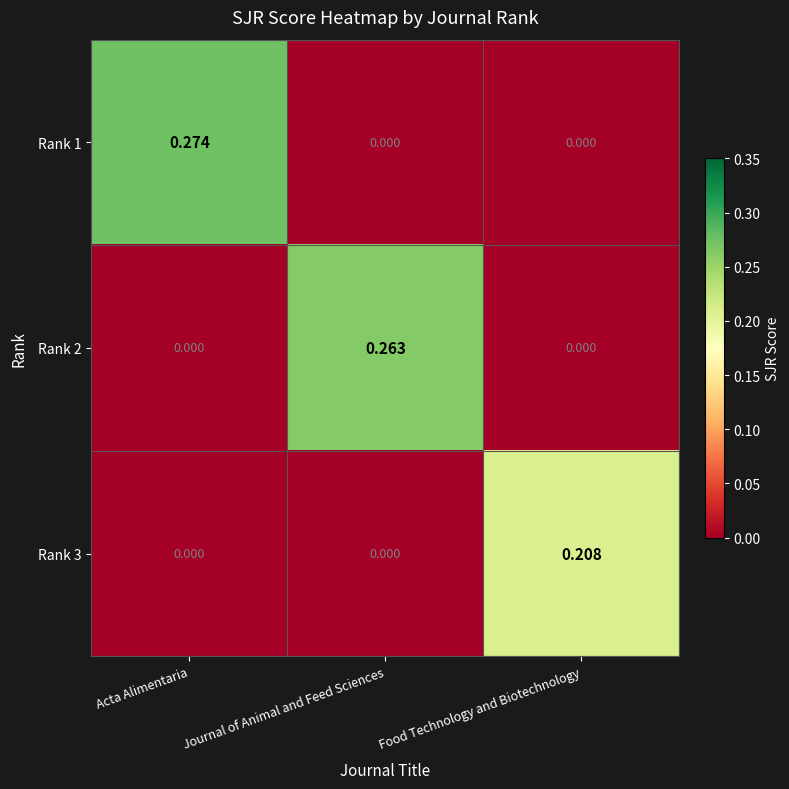

Which category has the highest value across all series?

Acta Alimentaria